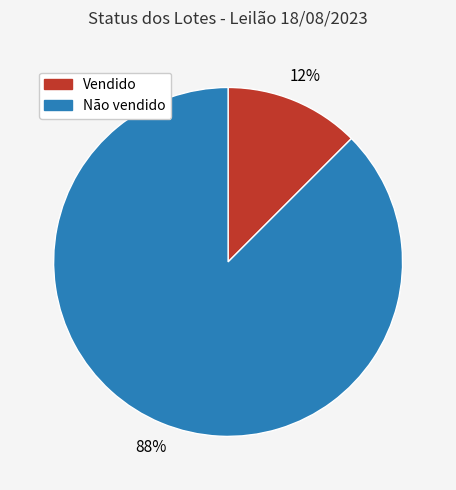

Rank the categories by value from highest to lowest.

Não vendido, Vendido